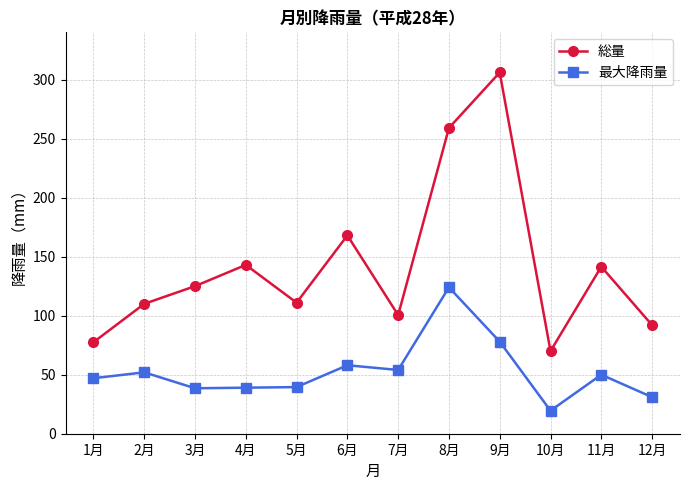

What is the label of the 7th point from the right?

6月